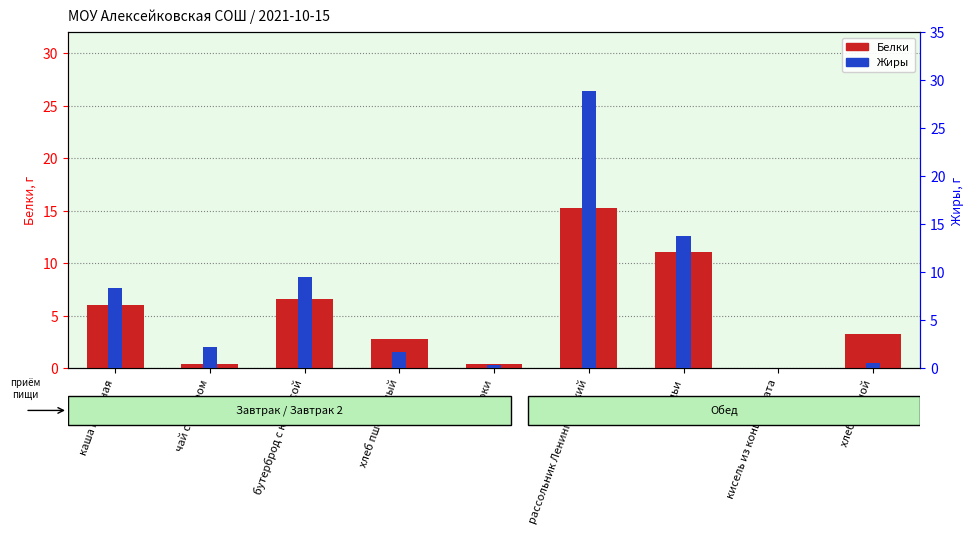

What is the label of the 8th bar from the right?

чай с сахаром